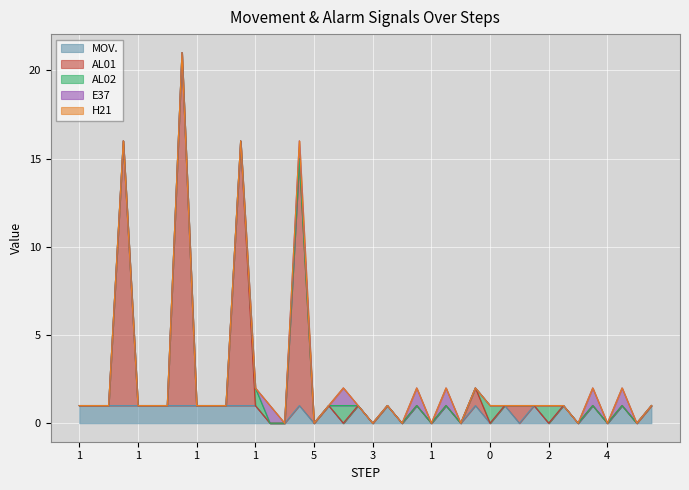

How many distinct data groups are displayed?

5